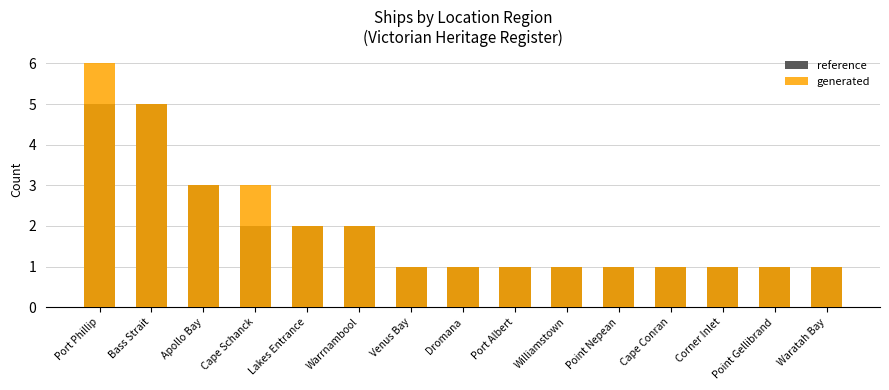

Where is generated nearest to the value 3?

Apollo Bay